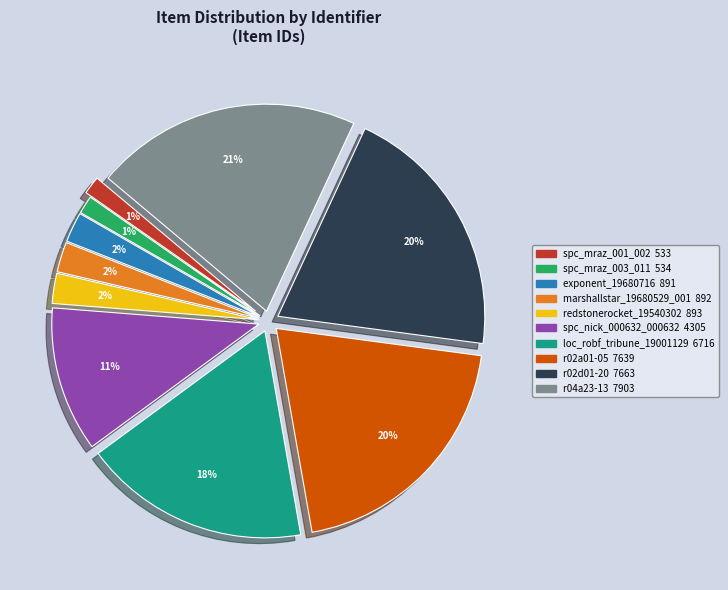

True or false: r02a01-05 accounts for 20% of the total.

True